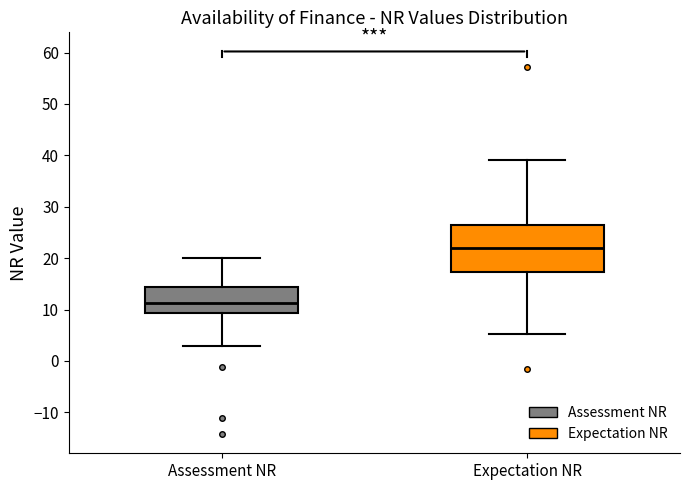

Reading left to right, read every box against the y-axis: the position of its median line, the range the box covers, and the ends of its whiskers. The values are not printed on the chart, so give them approximately, as read against the axis.

Assessment NR: median 11, box 9 to 14, whiskers 3 to 20
Expectation NR: median 22, box 17 to 26, whiskers 5 to 39